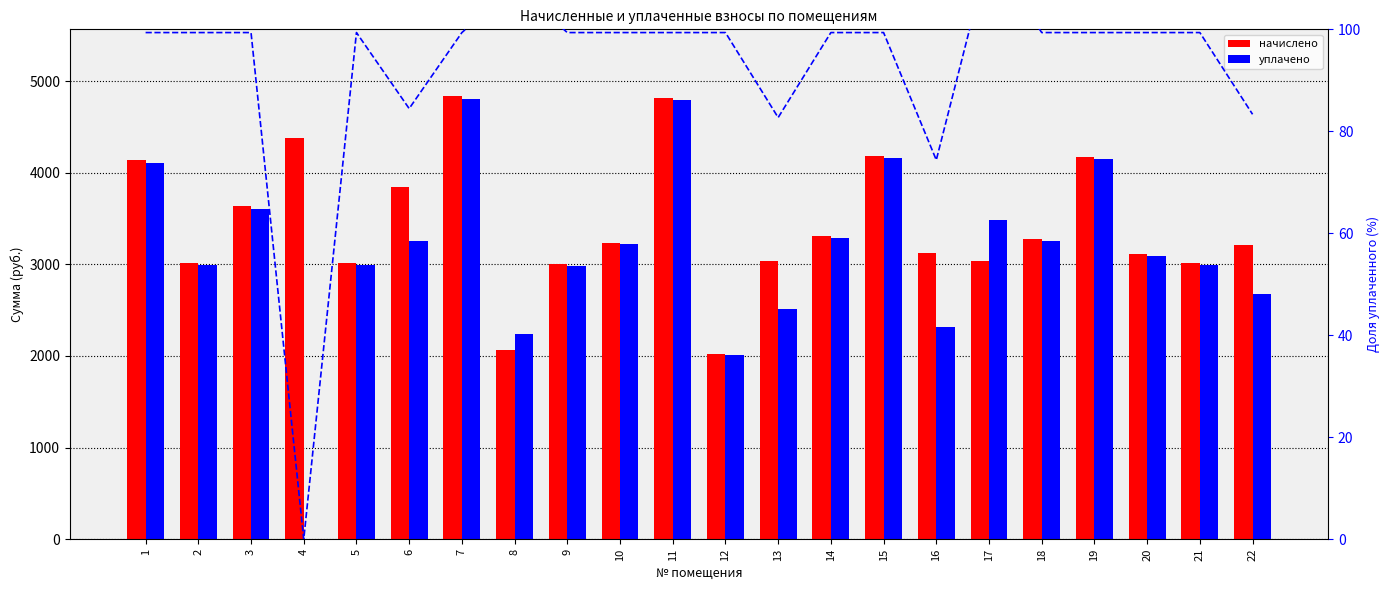

Is the value of начислено at 17 greater than the value of уплачено at 1?

No